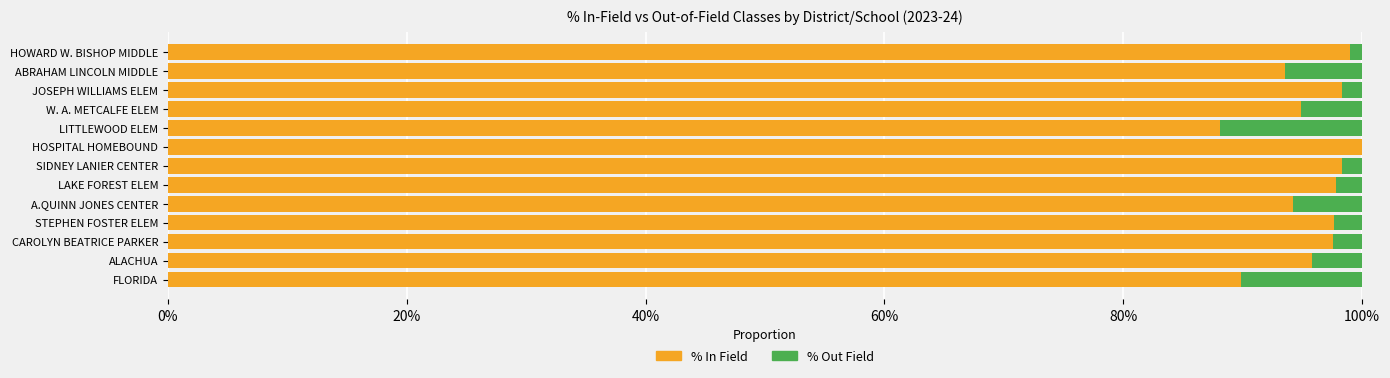

What is the value of the % In Field bar at the 3rd from the left?

1.0